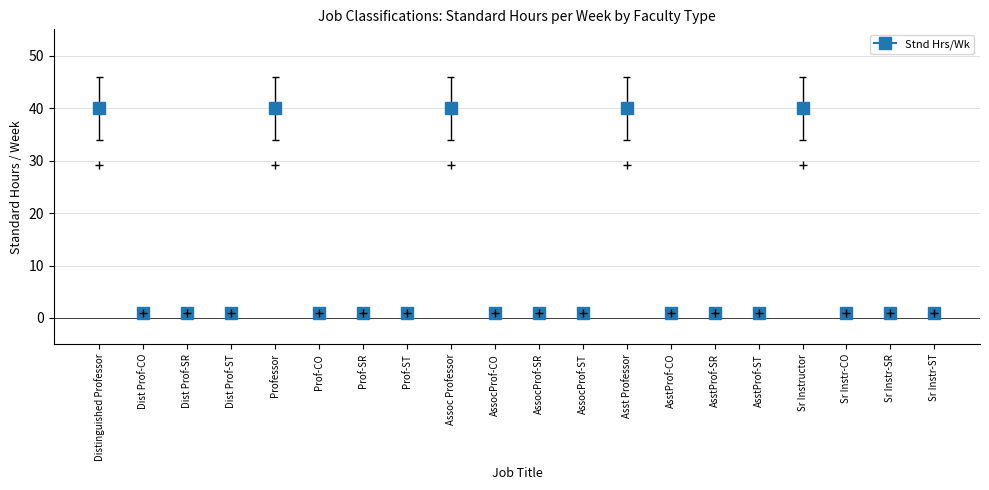

What is the minimum value shown in the chart?

1